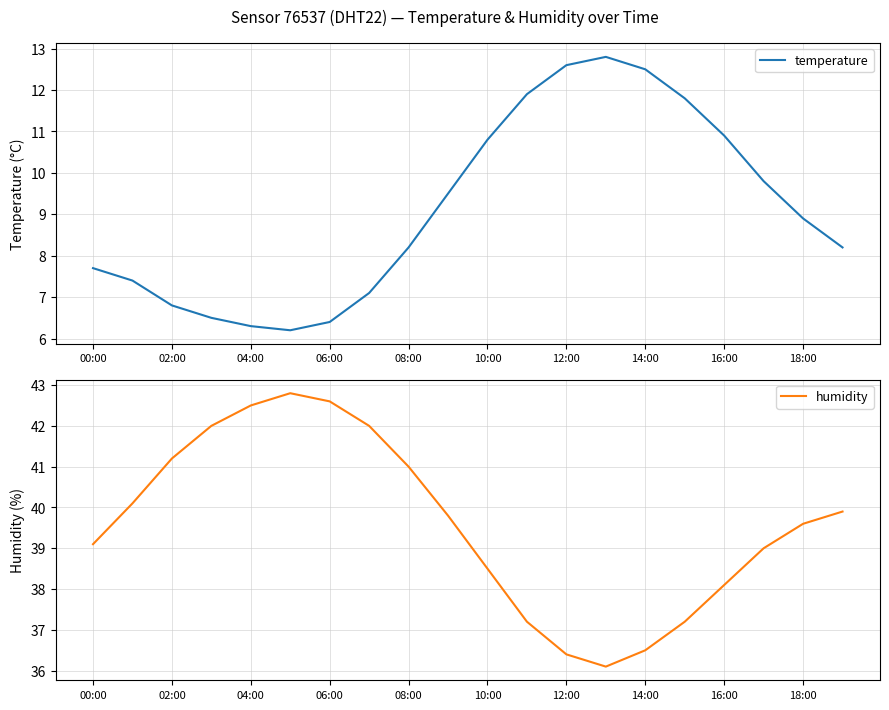

Which category has the lowest value in the humidity series?

13